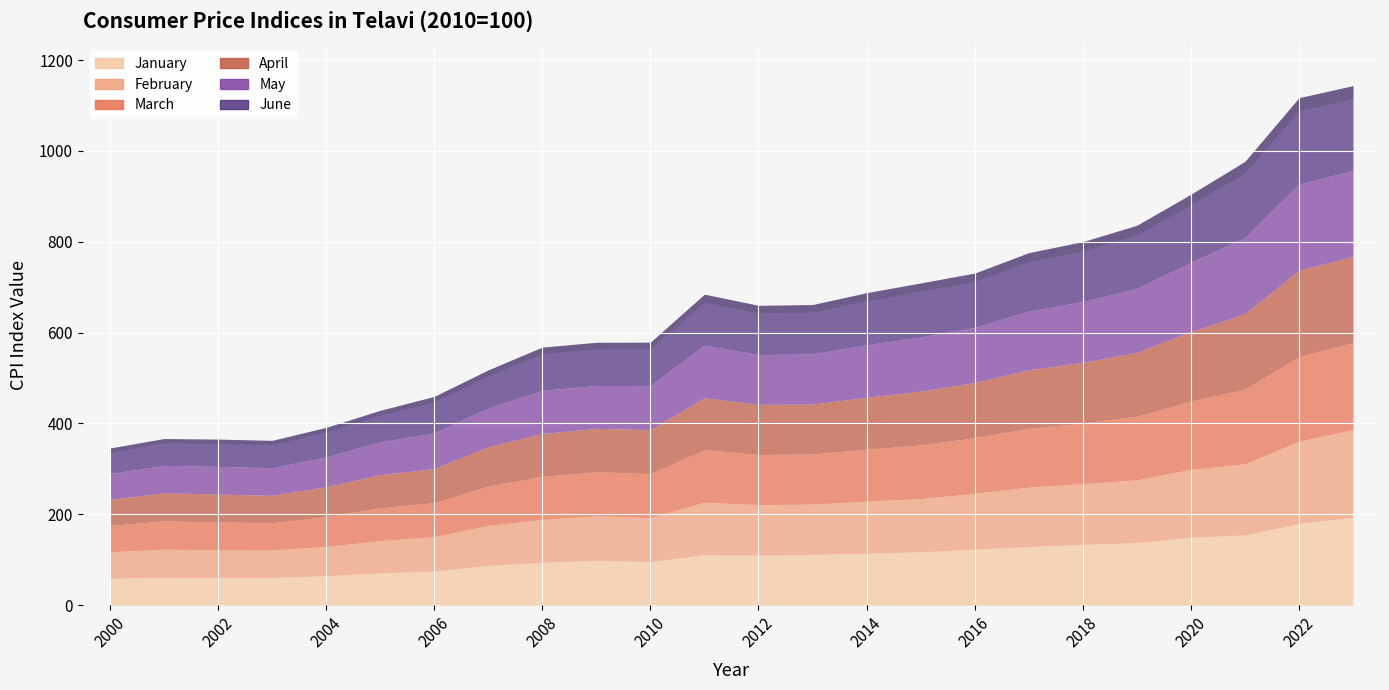

At which label does April reach its minimum?

2000